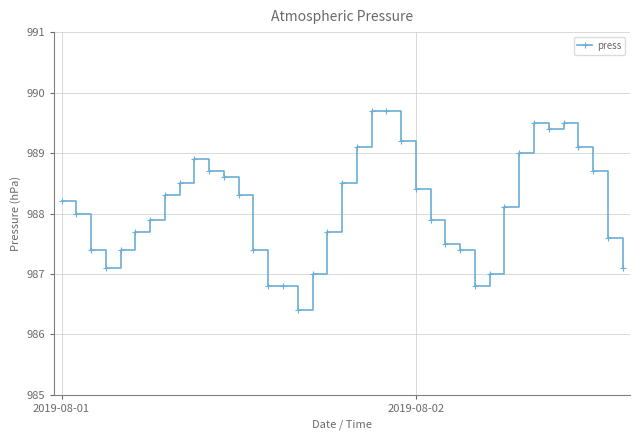

What is the difference between the maximum and minimum values?

3.3